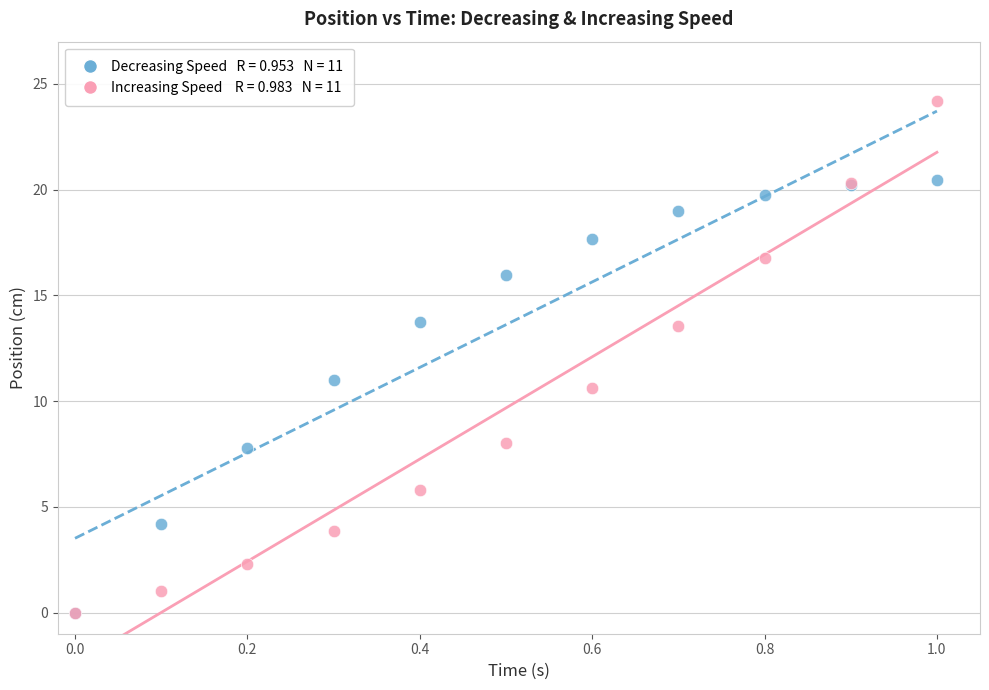

Across all series, what Y value is closest to 12?

11.0